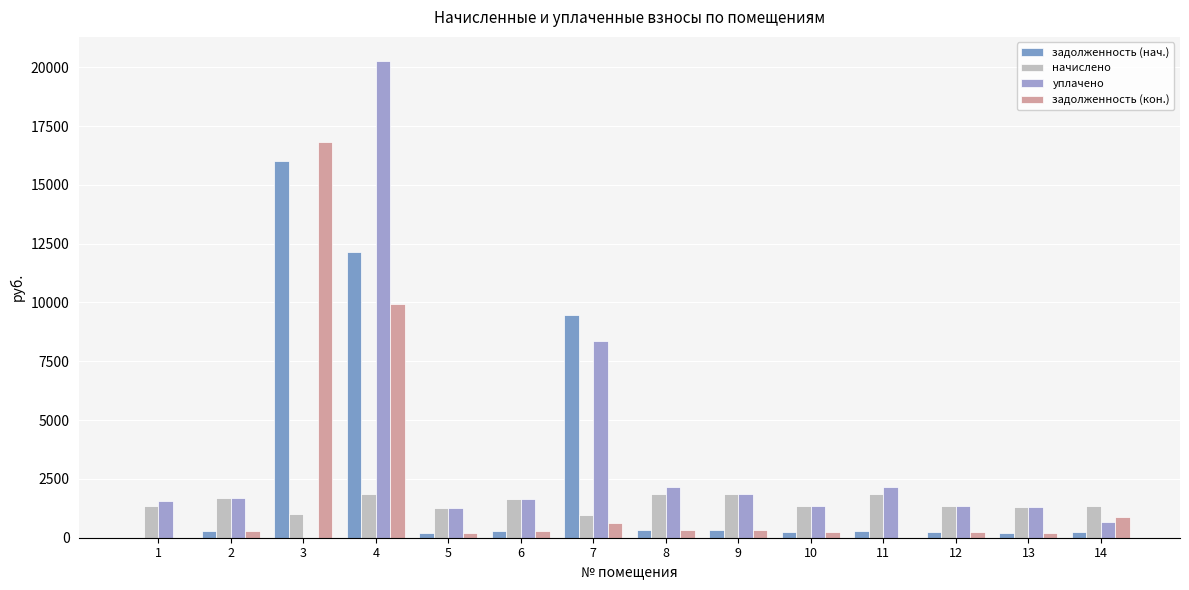

True or false: начислено has a value of 1332.4 at 1.

True